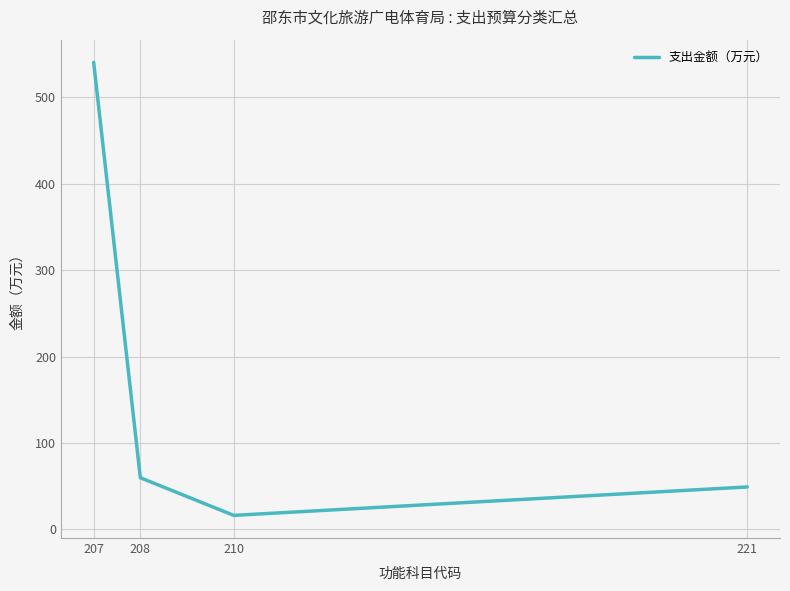

What is the sum of all values?

665.5